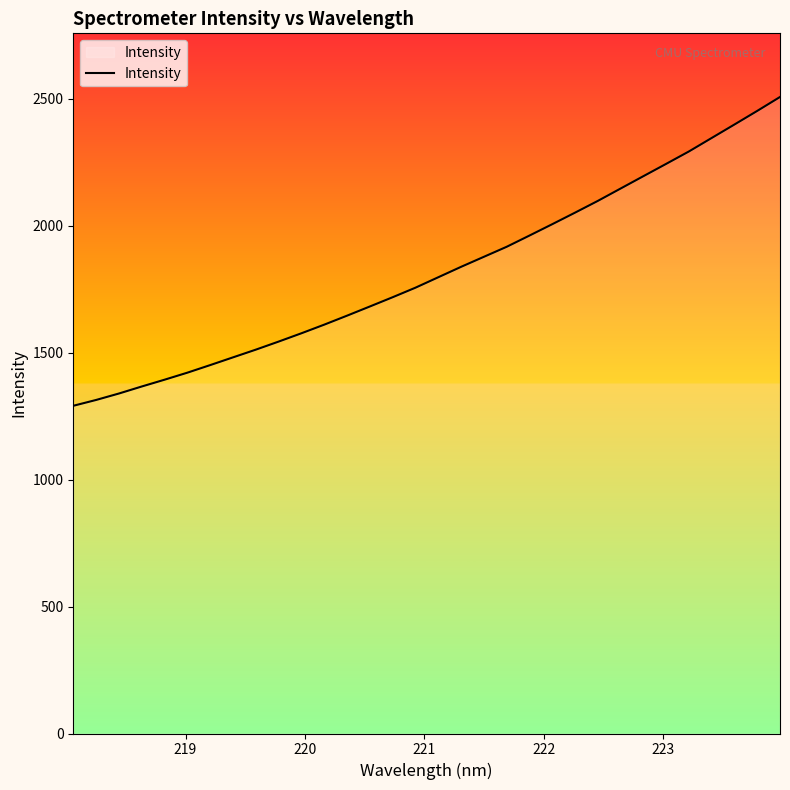

What is the maximum value shown in the chart?

2506.4